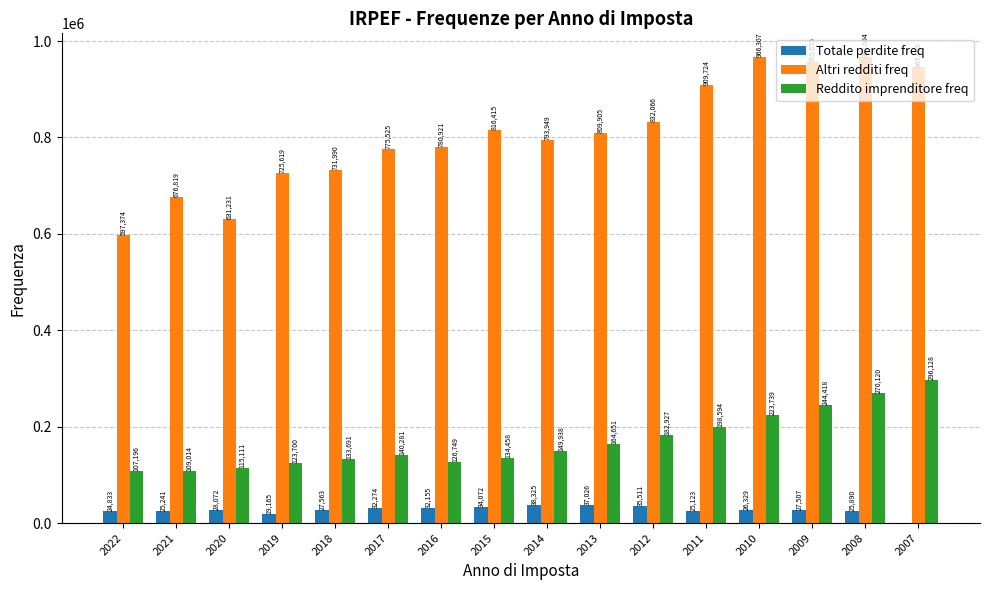

The value of Altri redditi freq at 2020 is 631231. True or false?

True